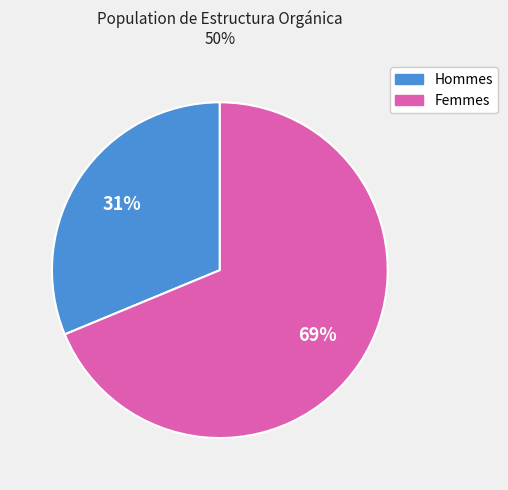

Is there a majority slice in this chart?

Yes